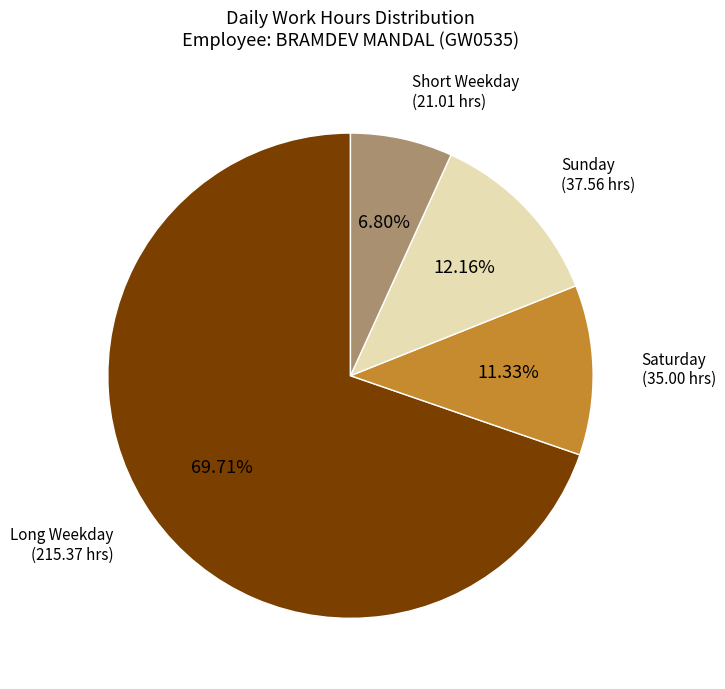

How many segments does this pie chart have?

4